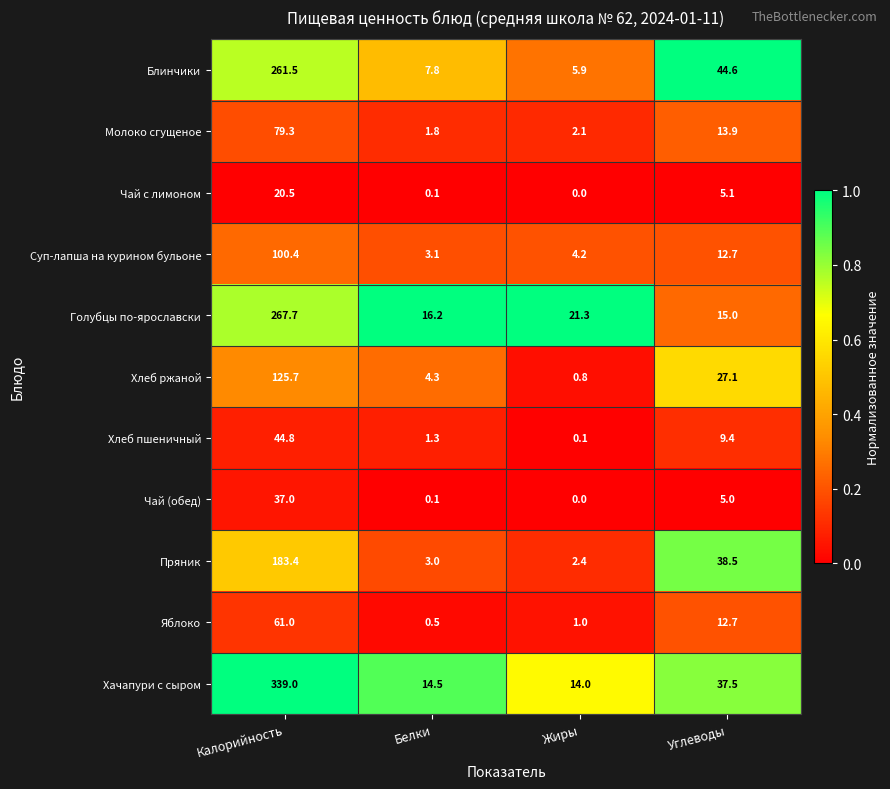

The Чай (обед) series shows 0.0 at Жиры. True or false?

True